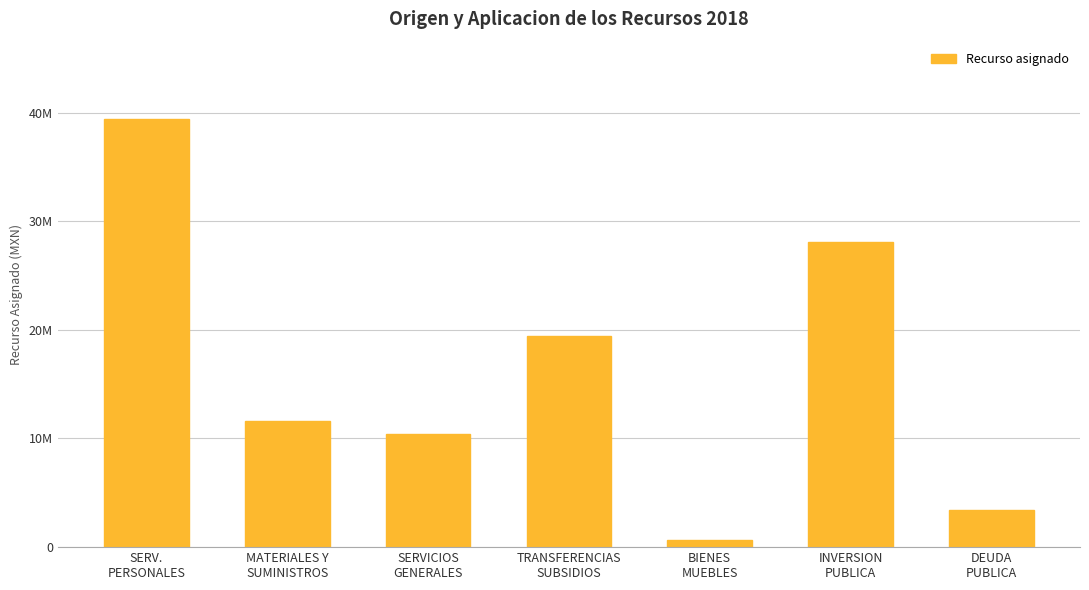

List the labels in order of value, smallest first.

BIENES
MUEBLES, DEUDA
PUBLICA, SERVICIOS
GENERALES, MATERIALES Y
SUMINISTROS, TRANSFERENCIAS
SUBSIDIOS, INVERSION
PUBLICA, SERV.
PERSONALES